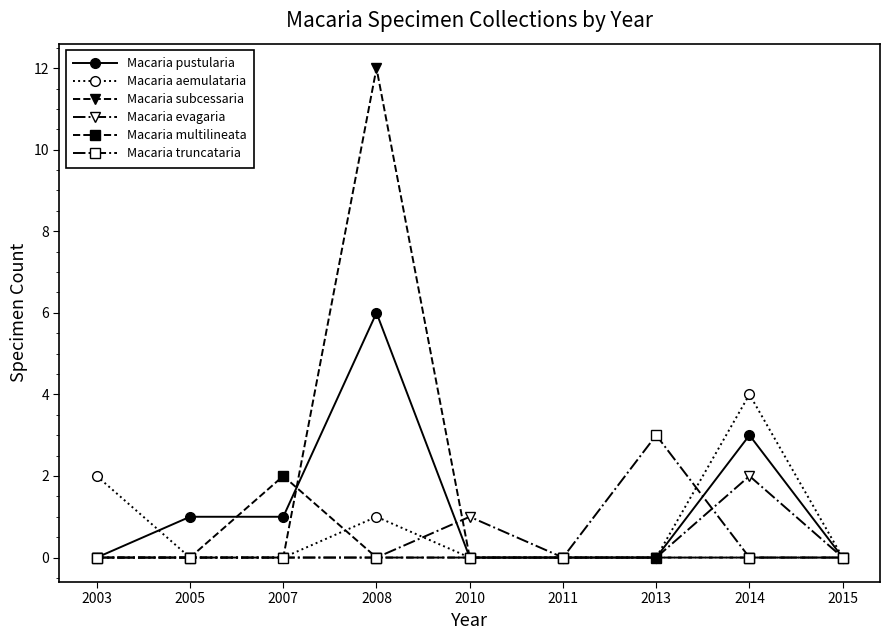

Is the value of Macaria subcessaria at 2010 greater than the value of Macaria truncataria at 2013?

No